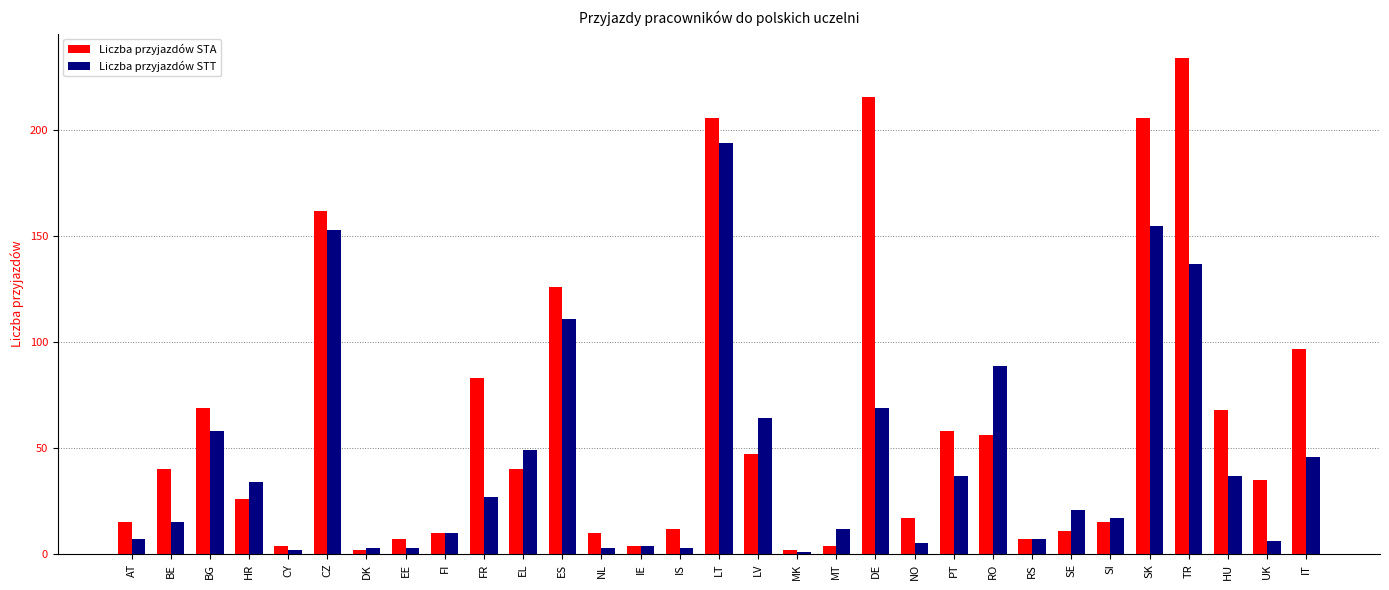

Which series has the widest spread of values?

Liczba przyjazdów STA